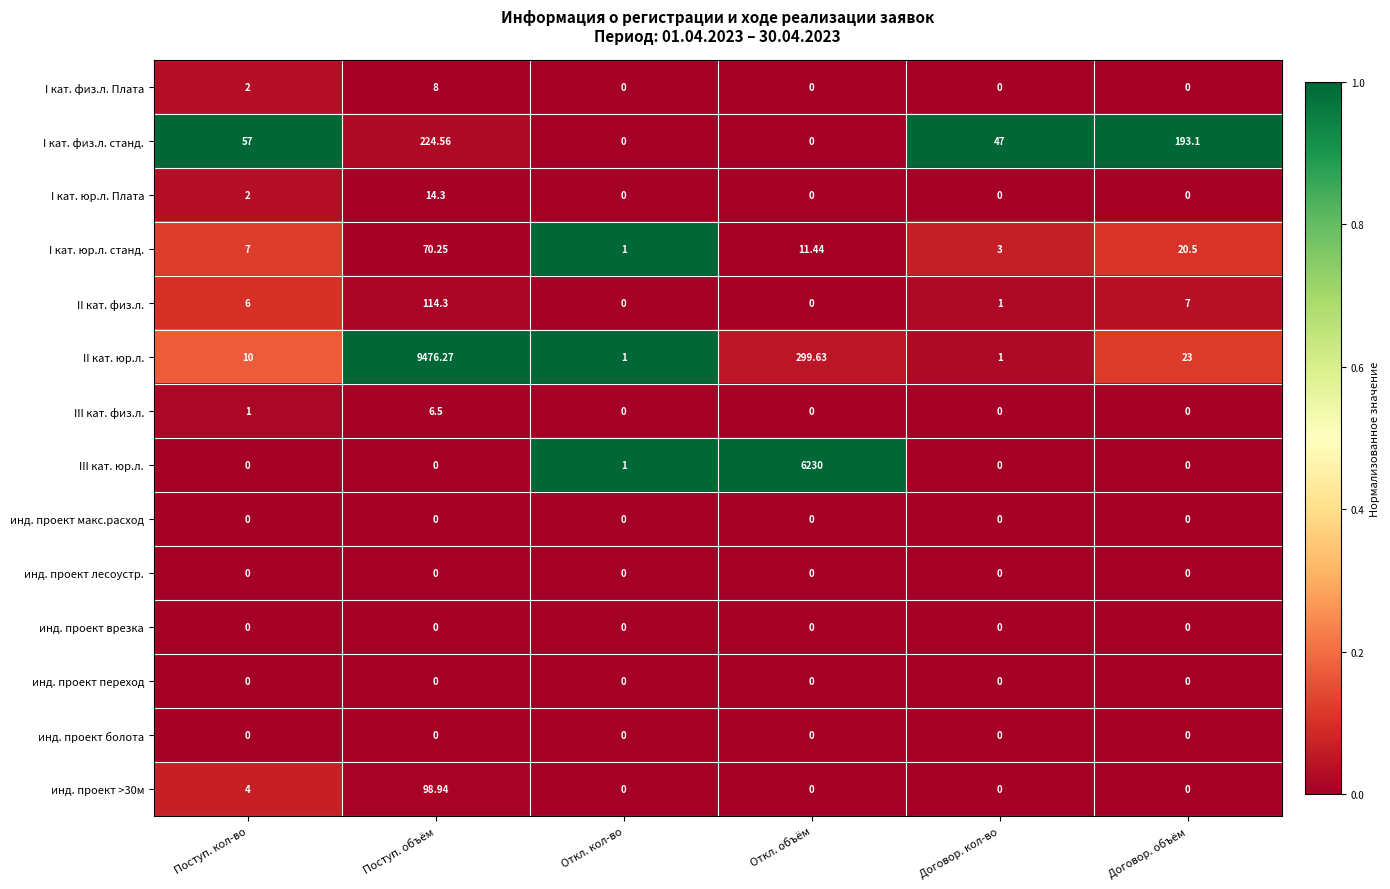

Which series has the largest total across all categories?

II кат. юр.л.